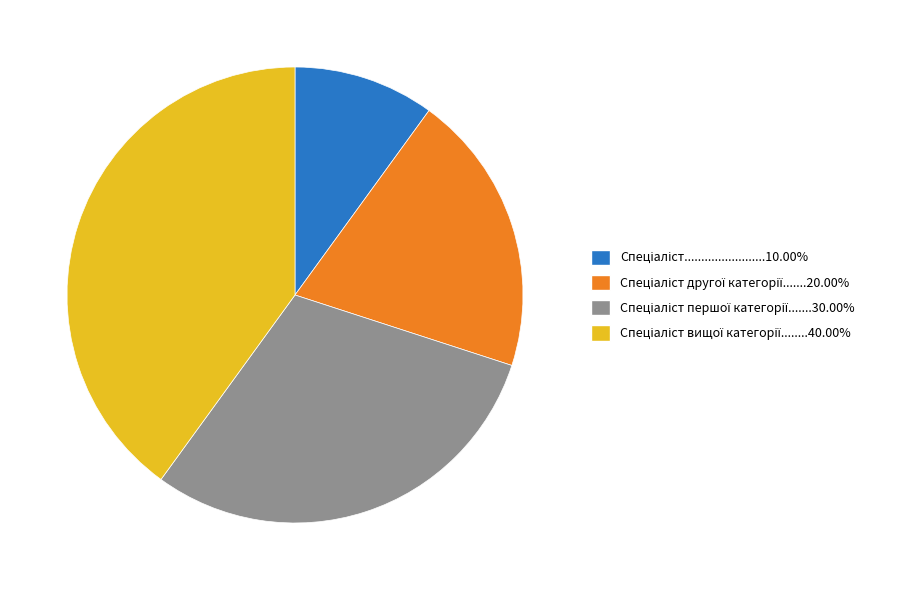

Does any single category account for the majority?

No